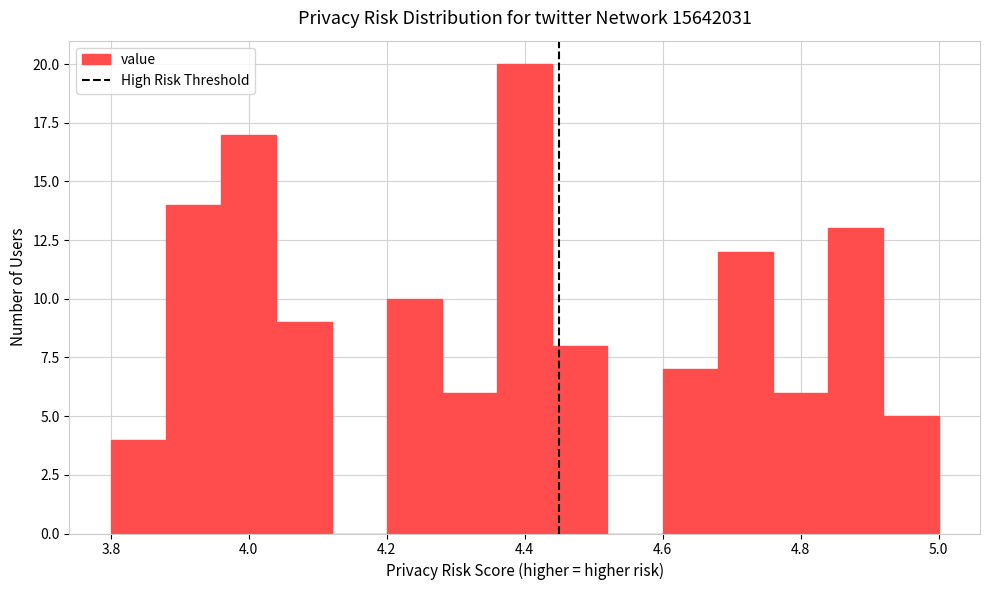

Which range on the x-axis has the tallest bar?

4.36 to 4.44